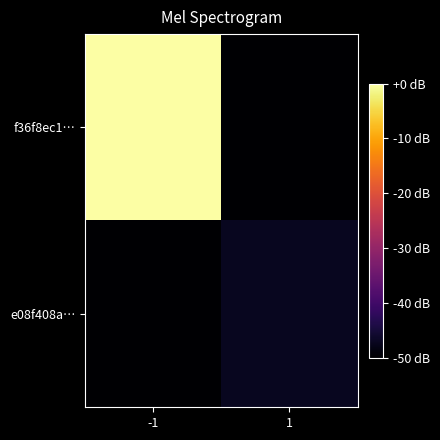

What is the smallest value displayed?

-50.0